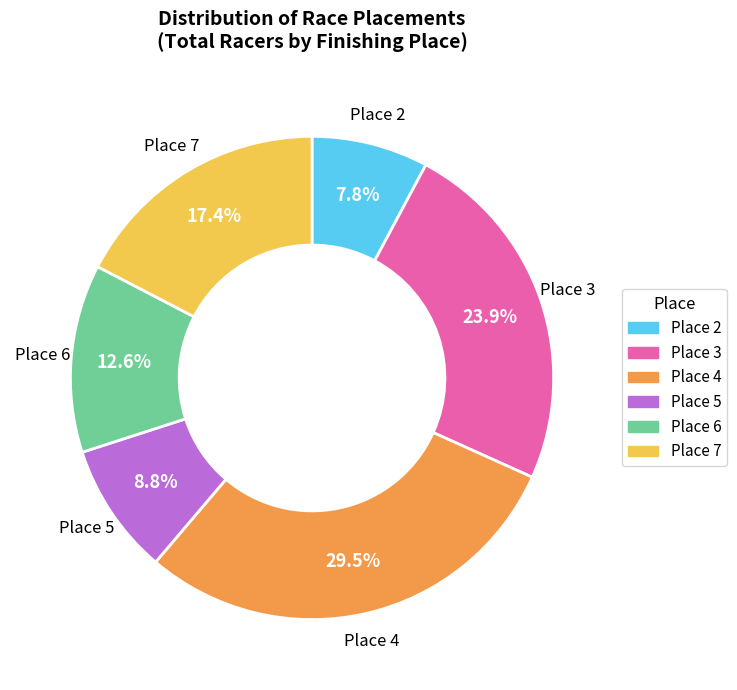

What is the smallest slice in the pie chart?

Place 2